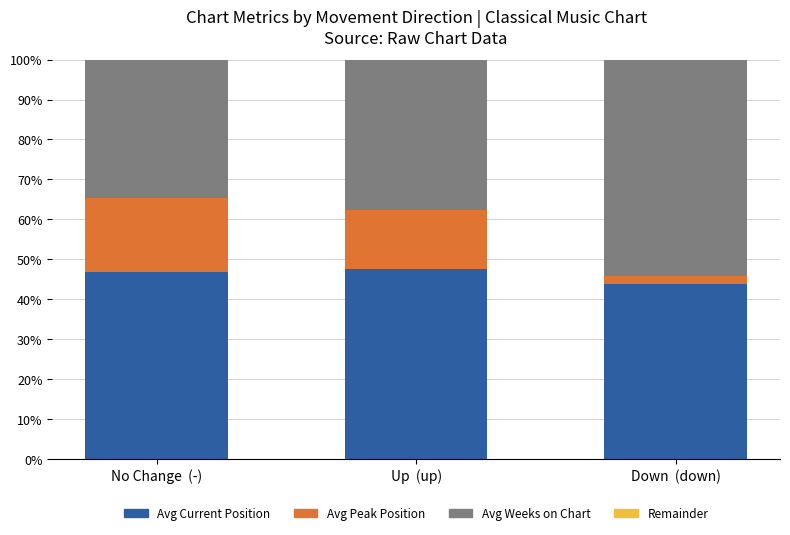

Is it true that Avg Current Position equals 43.8 at Down  (down)?

True